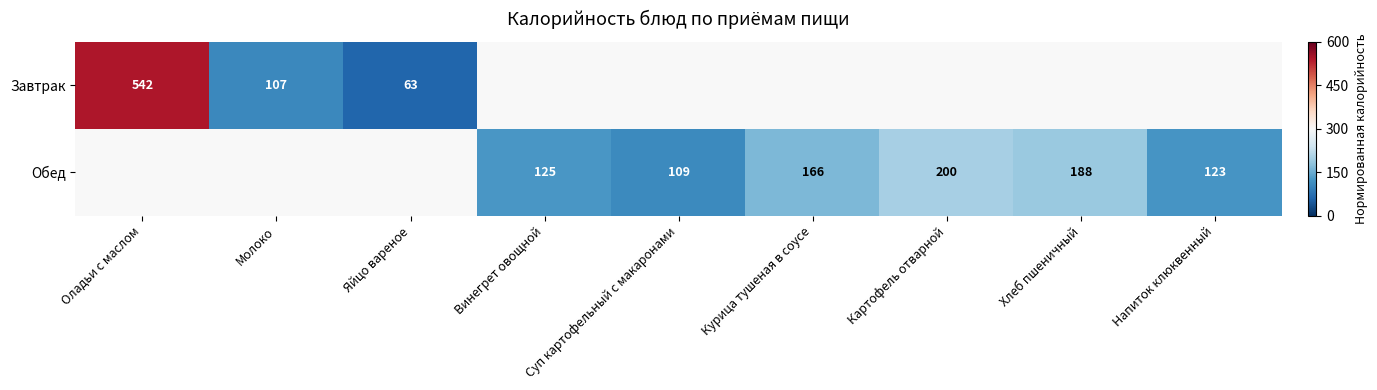

The Обед series shows -0.1 at Суп картофельный с макаронами. True or false?

False